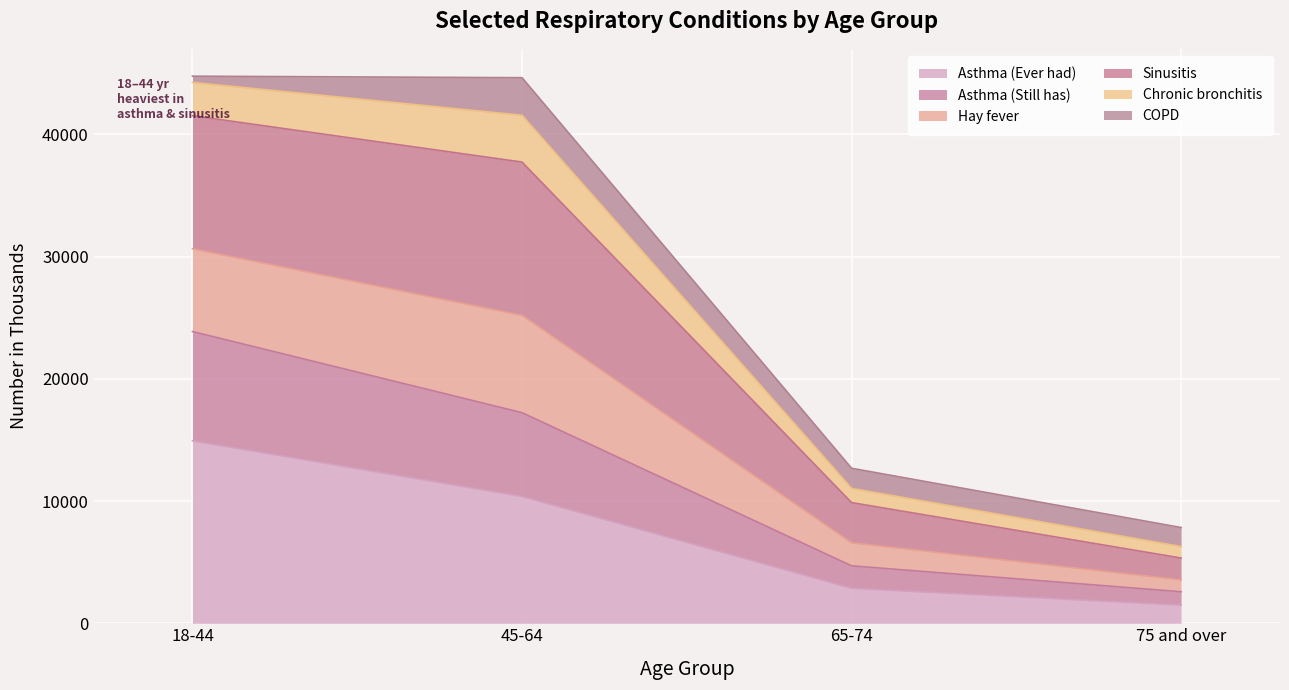

Is it true that Asthma (Still has) equals 1074 at 65-74?

False